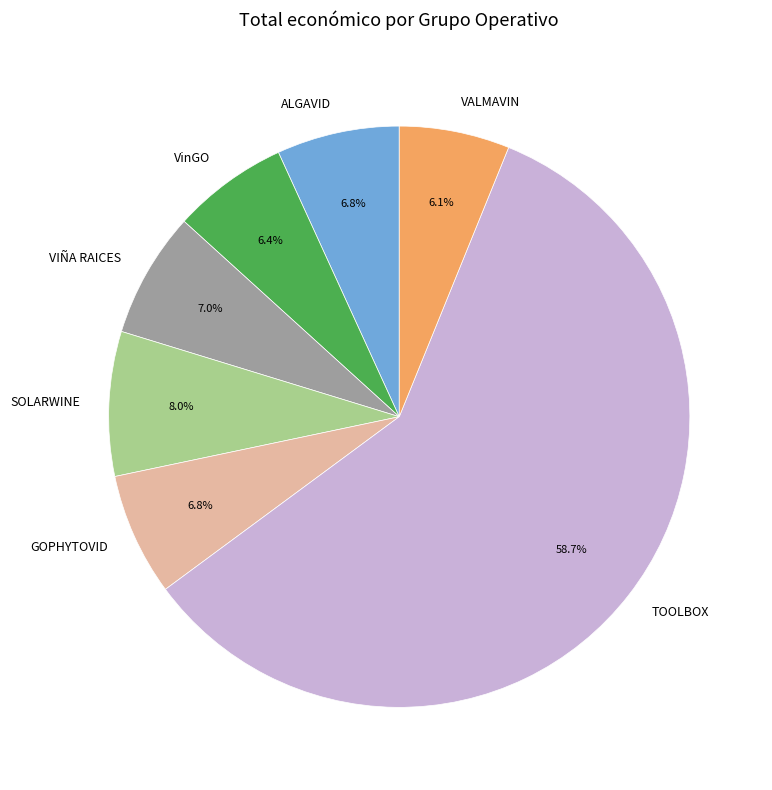

To the nearest percent, what percentage of the pie is VinGO?

6%